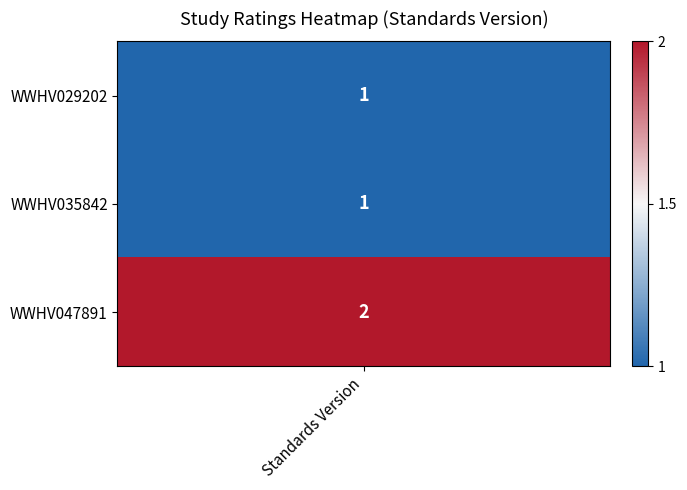

Which category has the lowest value across all series?

Standards Version